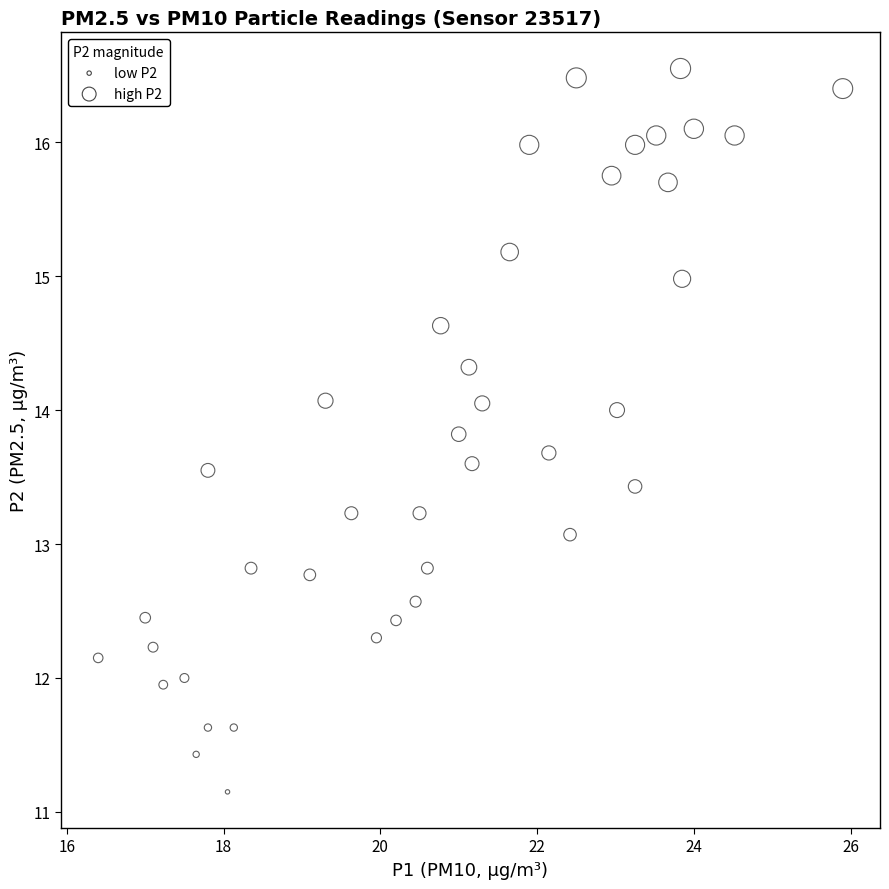

What Y value in the scatter plot is closest to 13?

13.1